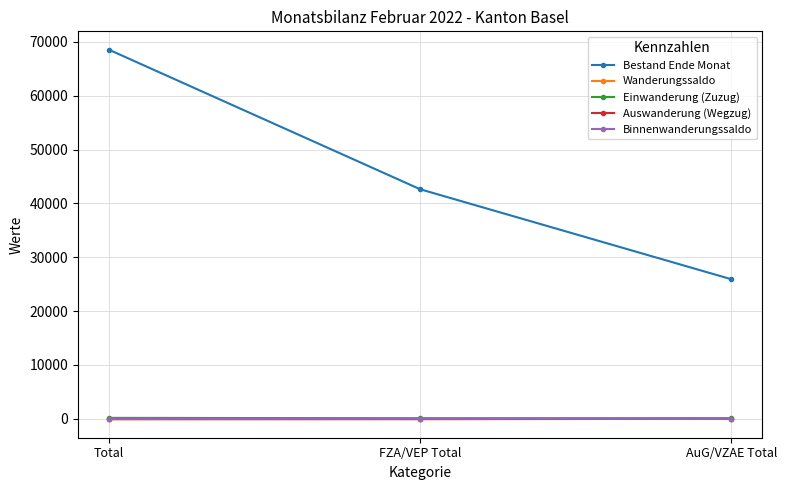

What is the value of the Bestand Ende Monat point at the 3rd from the left?

25907